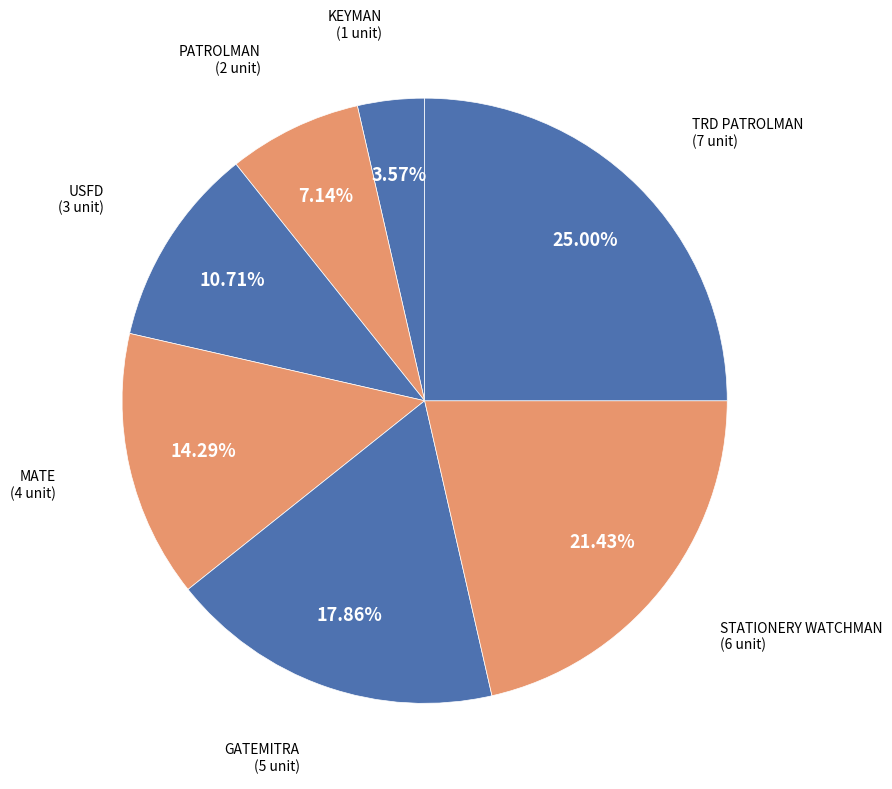

Which has a higher value, STATIONERY WATCHMAN or USFD?

STATIONERY WATCHMAN